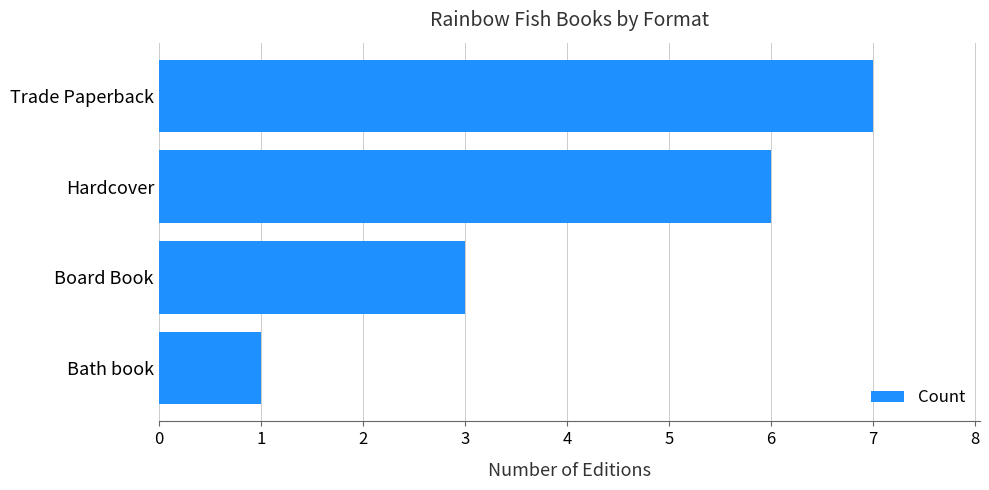

Are the bars grouped side by side (vs. stacked)?

No